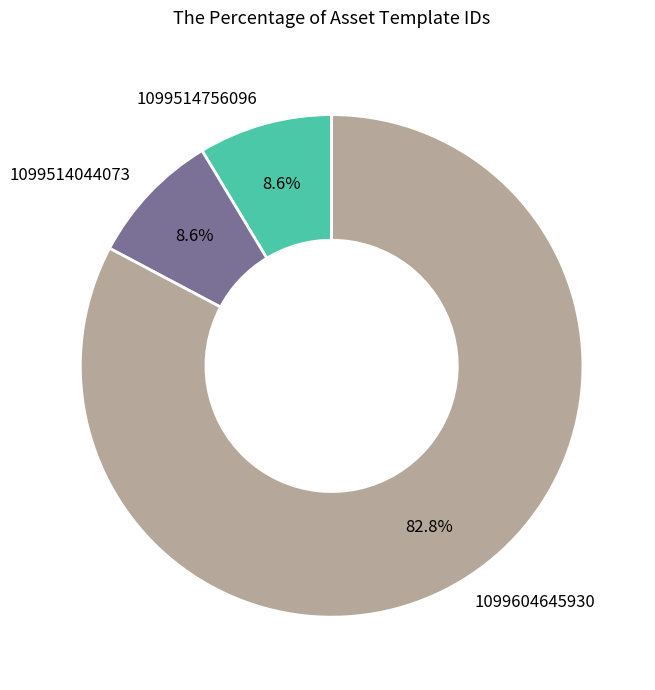

To the nearest percent, what is the difference between the largest and smallest slice percentages?

74%